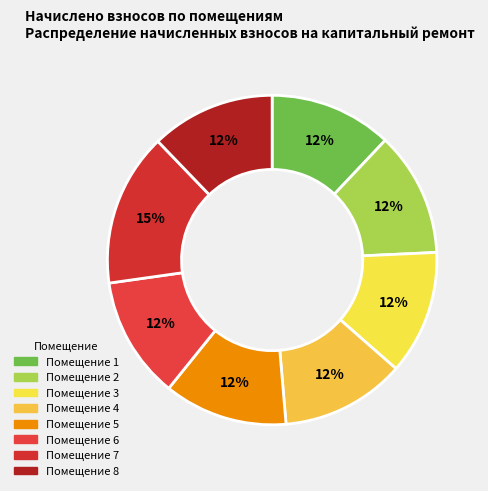

How many segments does this pie chart have?

8